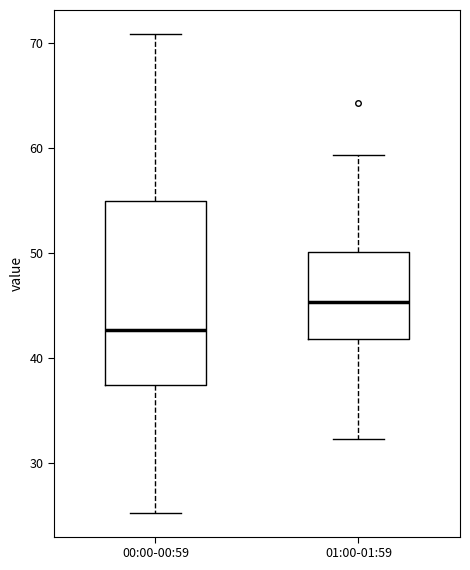

Where is the upper edge of the box for 01:00-01:59 on the y-axis? The values are not printed on the chart, so give them approximately, as read against the axis.

50